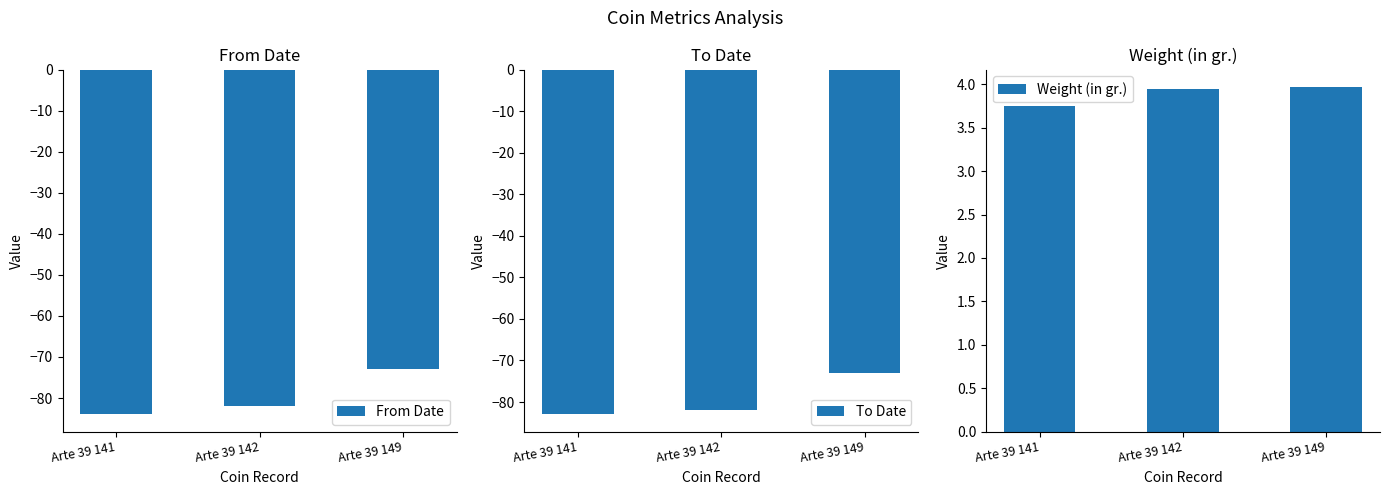

What is the difference between the maximum and minimum values in the To Date series?

10